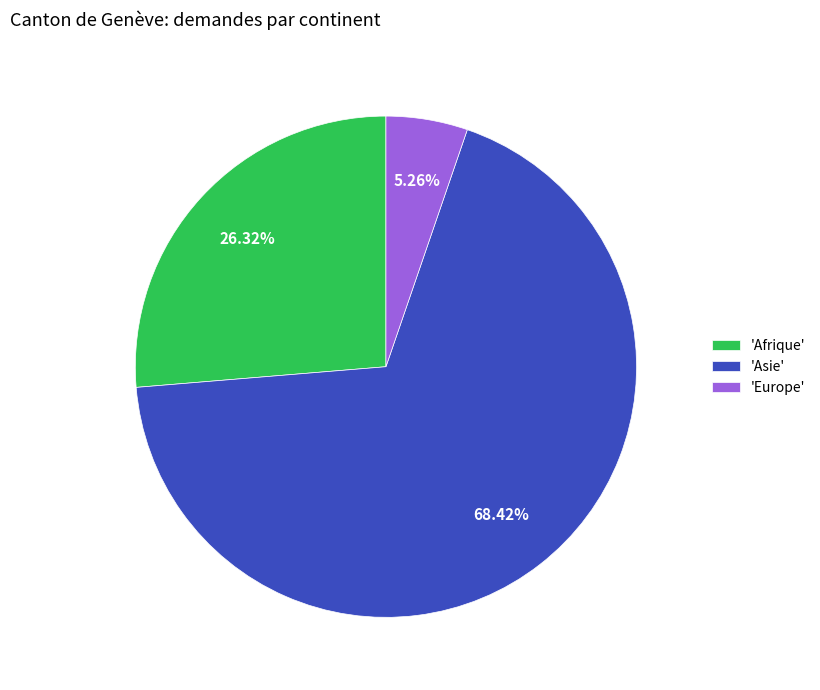

Combined, do 'Afrique' and 'Asie' account for over 50%?

Yes